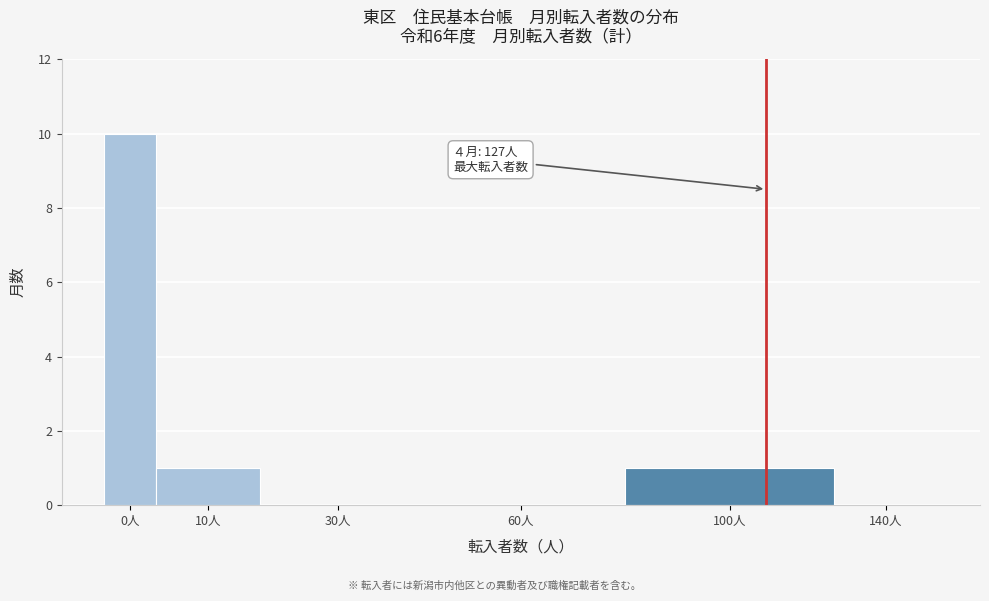

Reading left to right, extract all data points from this chart.

0人=10	10人=1	30人=0	60人=0	100人=1	140人=0